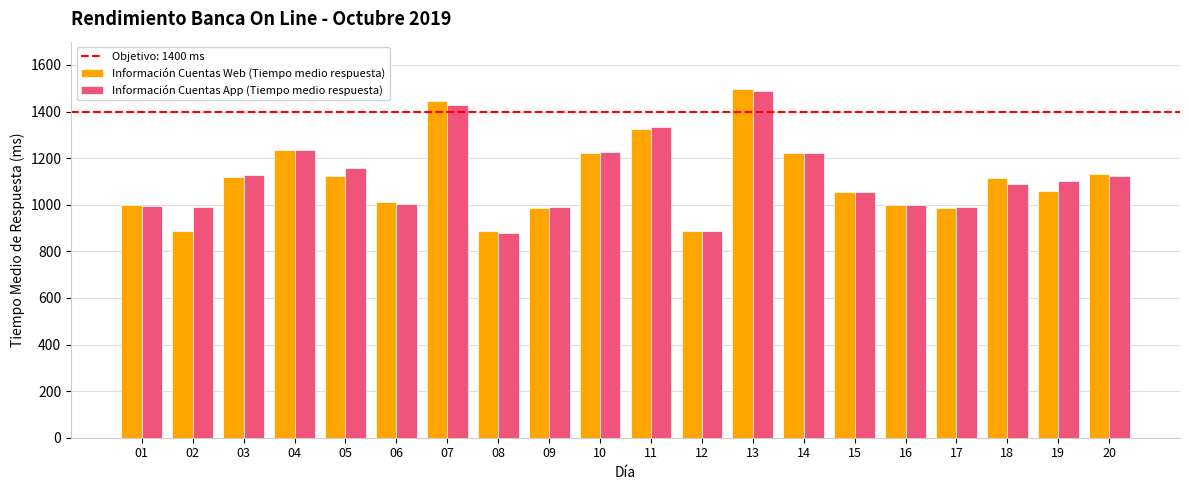

What is the value of the Información Cuentas App (Tiempo medio respuesta) bar at the 10th from the left?

1227.0